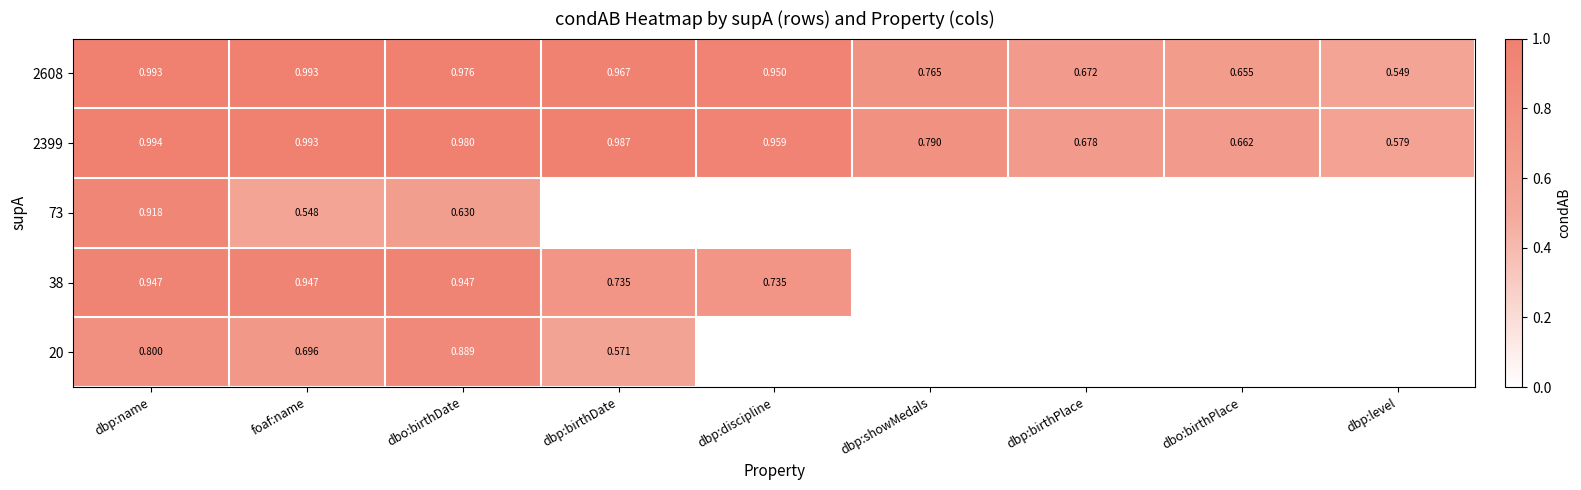

What is the maximum value shown in the chart?

1.0